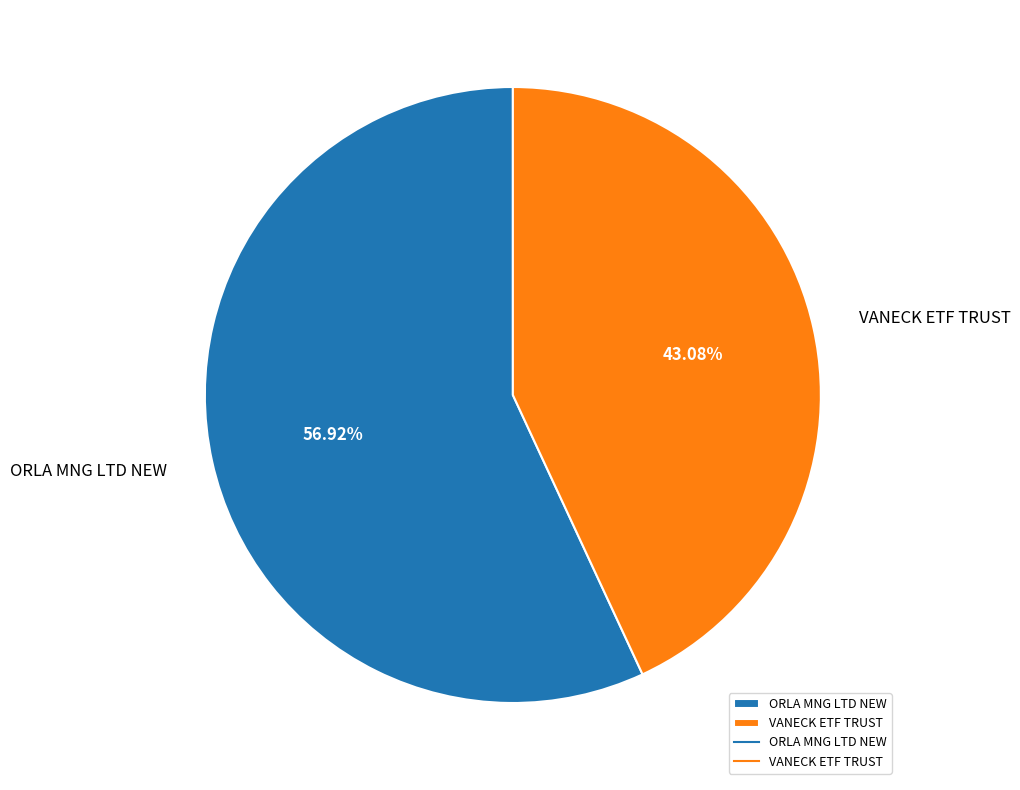

To the nearest percent, what is the difference between the largest and smallest slice percentages?

14%